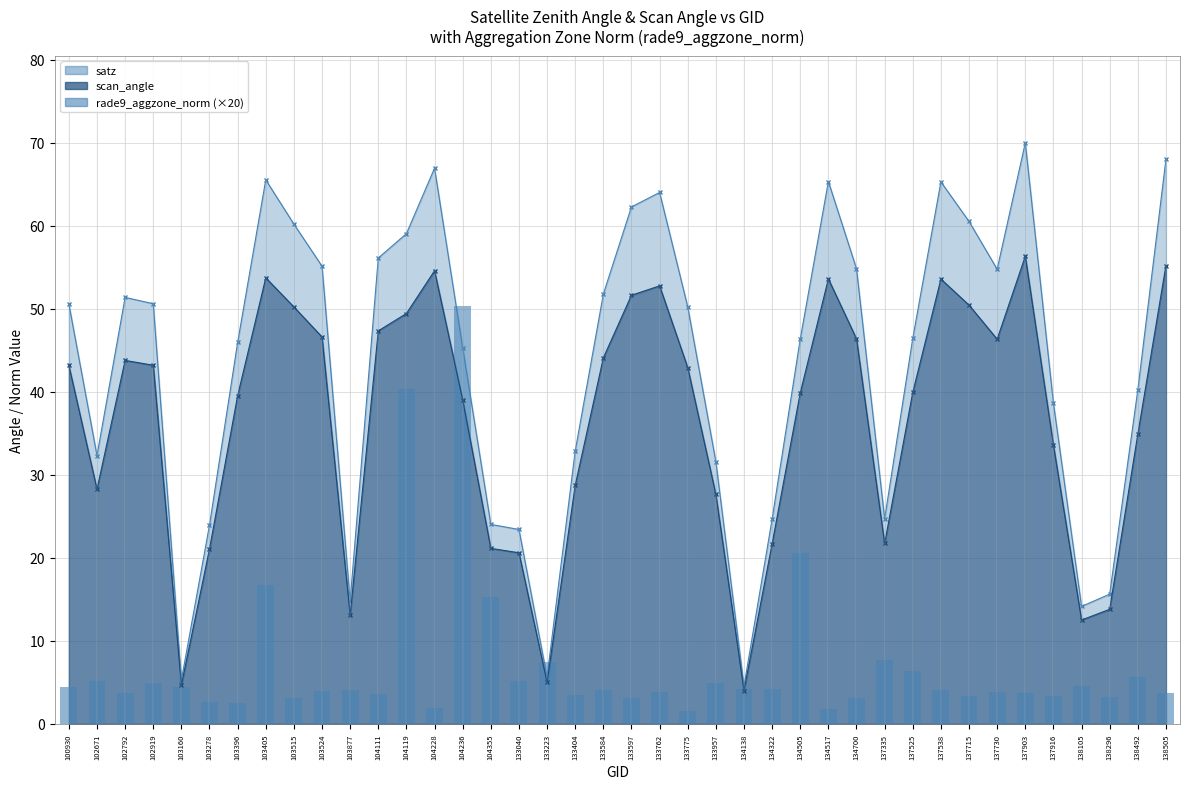

What value does the data have at 137730?

3.8